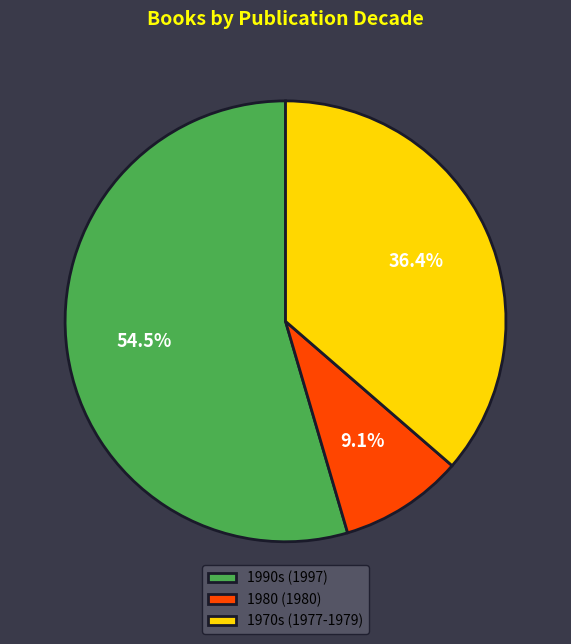

How many segments does this pie chart have?

3